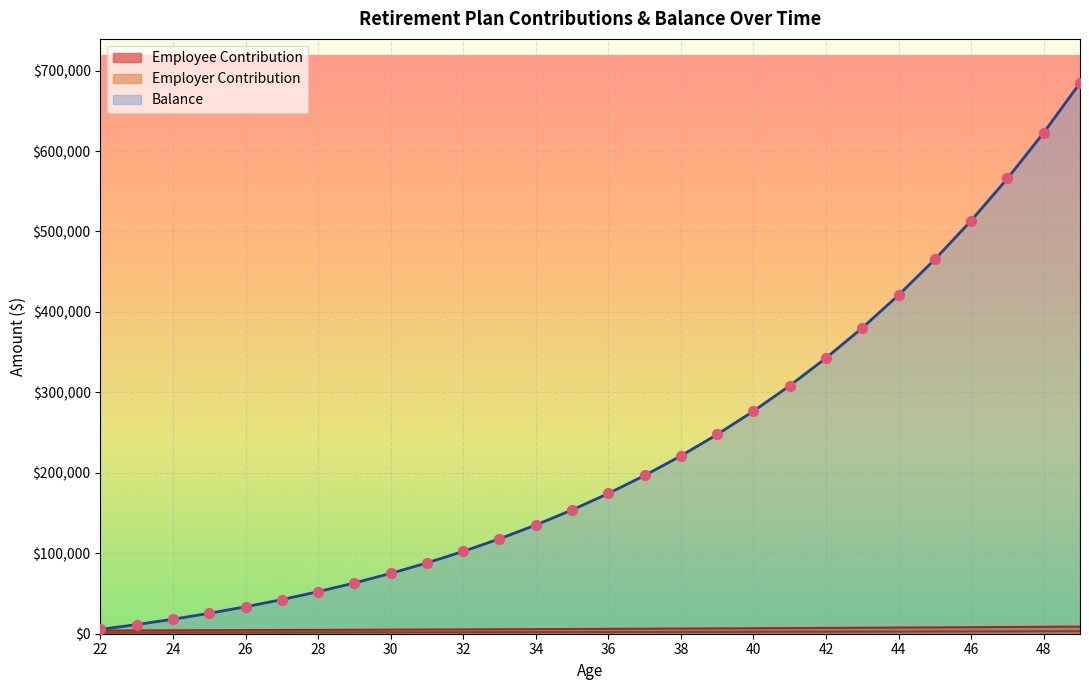

At how many categories does at least one series exceed 121992?

16